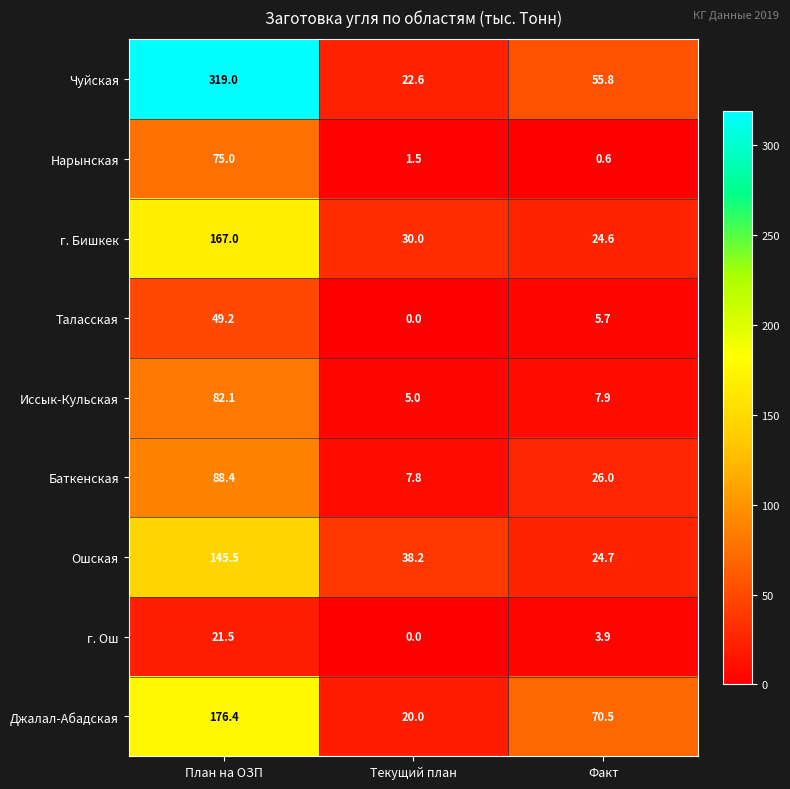

What is the maximum value shown in the chart?

319.0